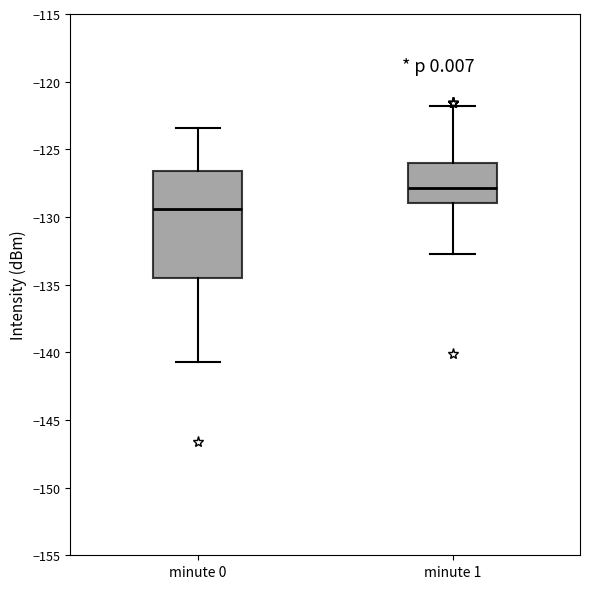

Where does the median line of the box for minute 1 sit on the y-axis? The values are not printed on the chart, so give them approximately, as read against the axis.

-128.0